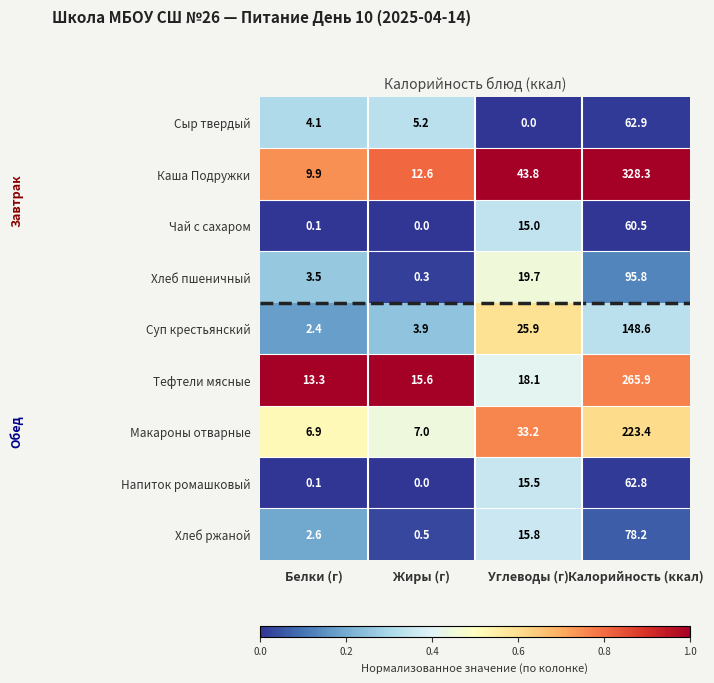

What is the total value across all series at Белки (г)?

42.9